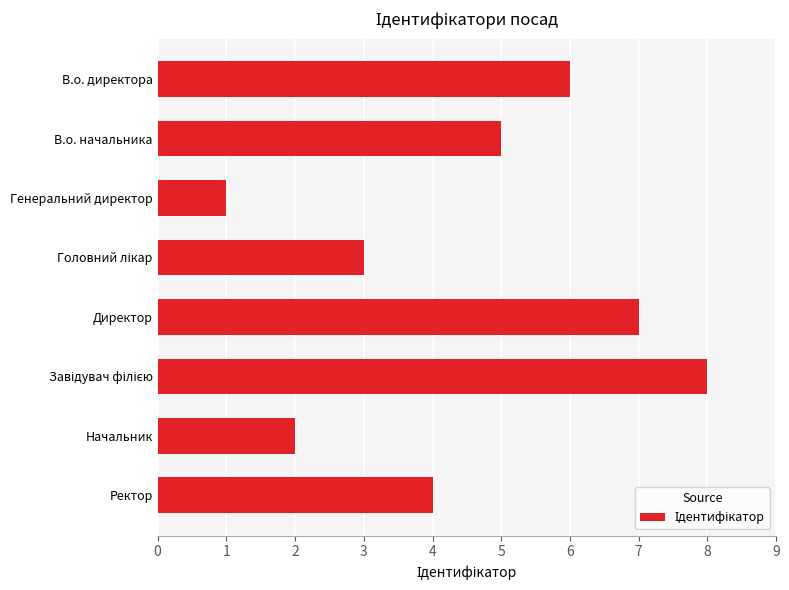

Approximately how many times larger is the value at Начальник compared to В.о. начальника?

0.4